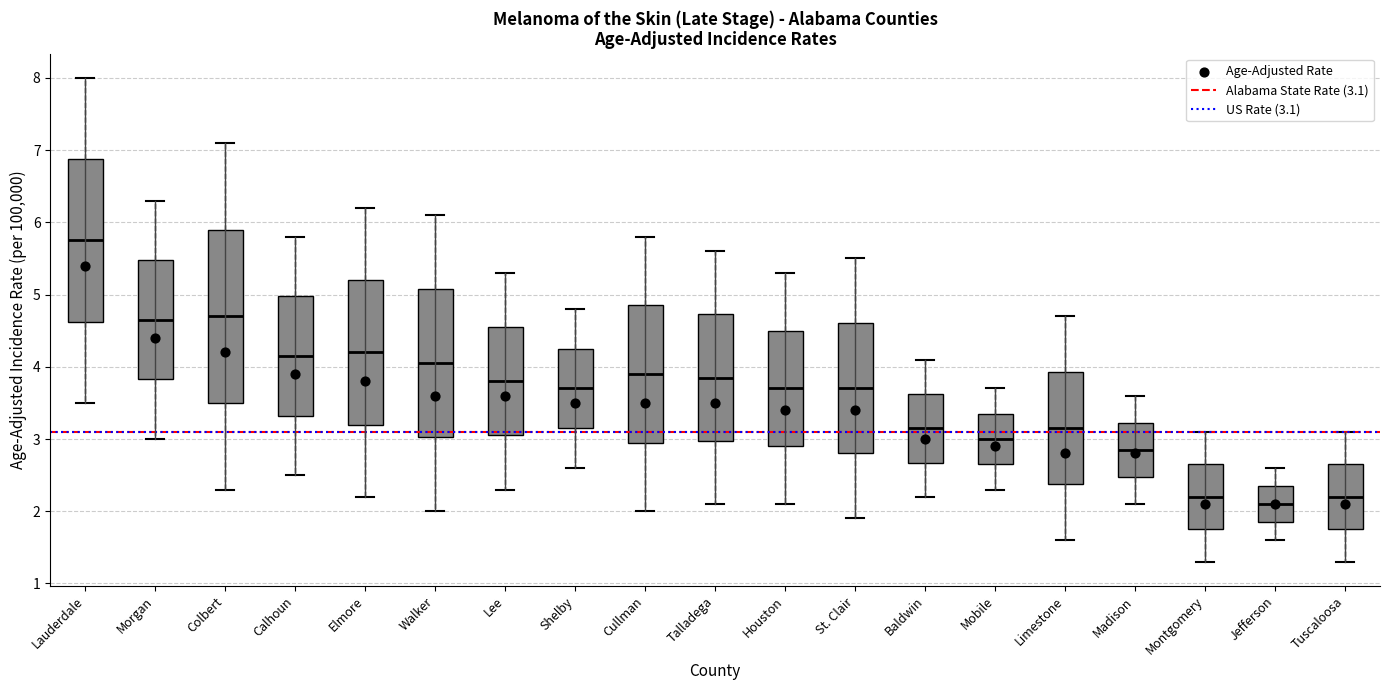

Where is the upper edge of the box for Baldwin on the y-axis? The values are not printed on the chart, so give them approximately, as read against the axis.

3.6